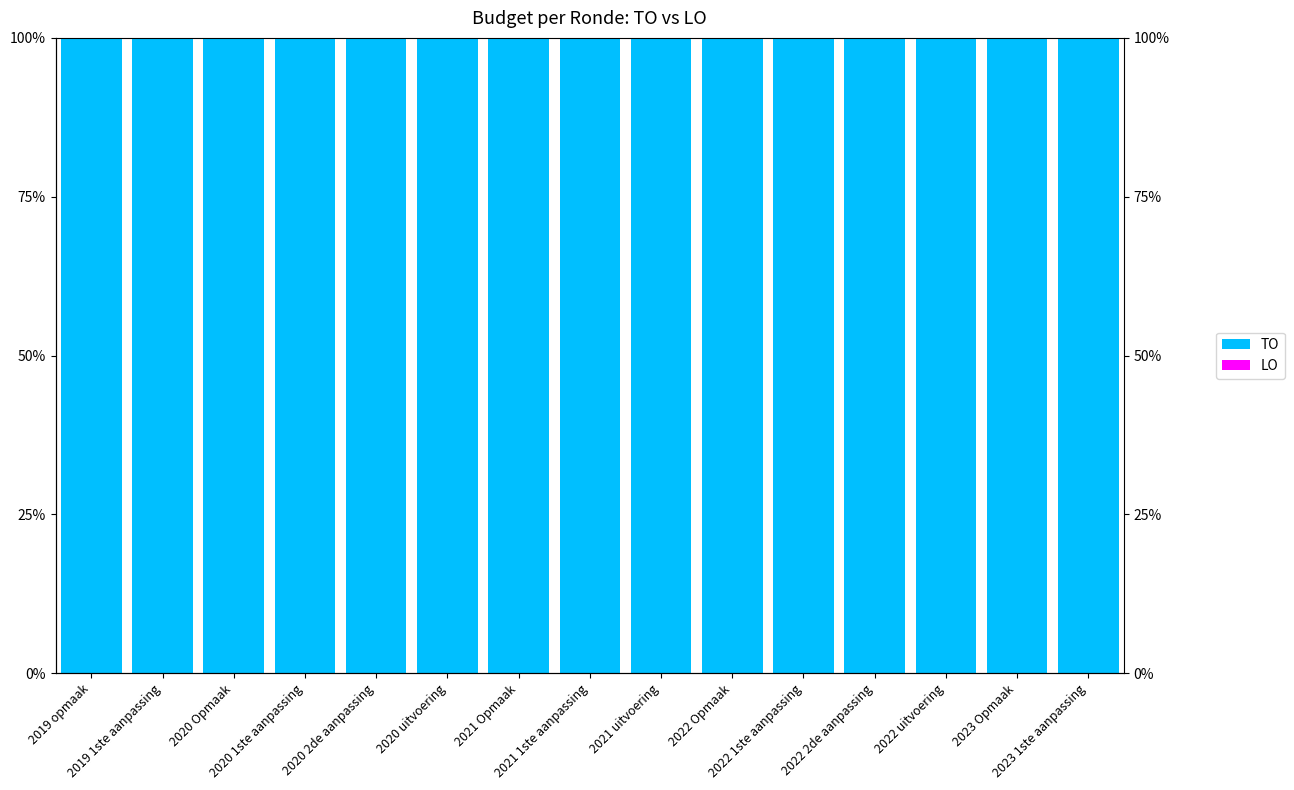

What position from the left is 2020 1ste aanpassing?

4